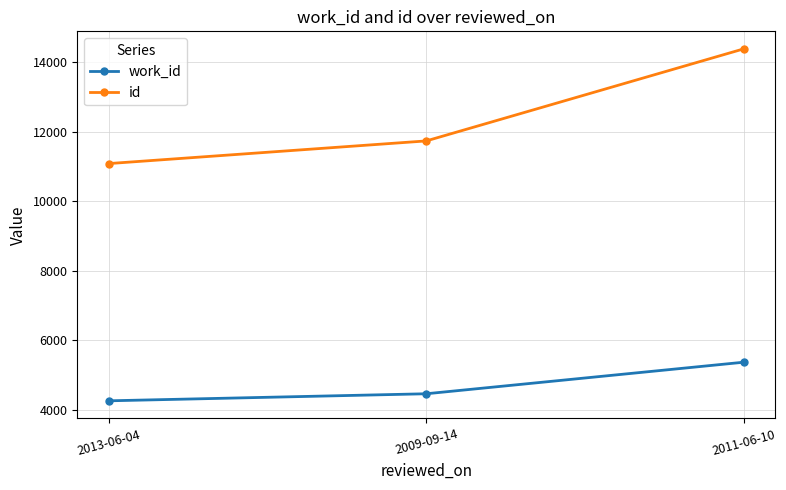

What is the greatest value displayed?

14388